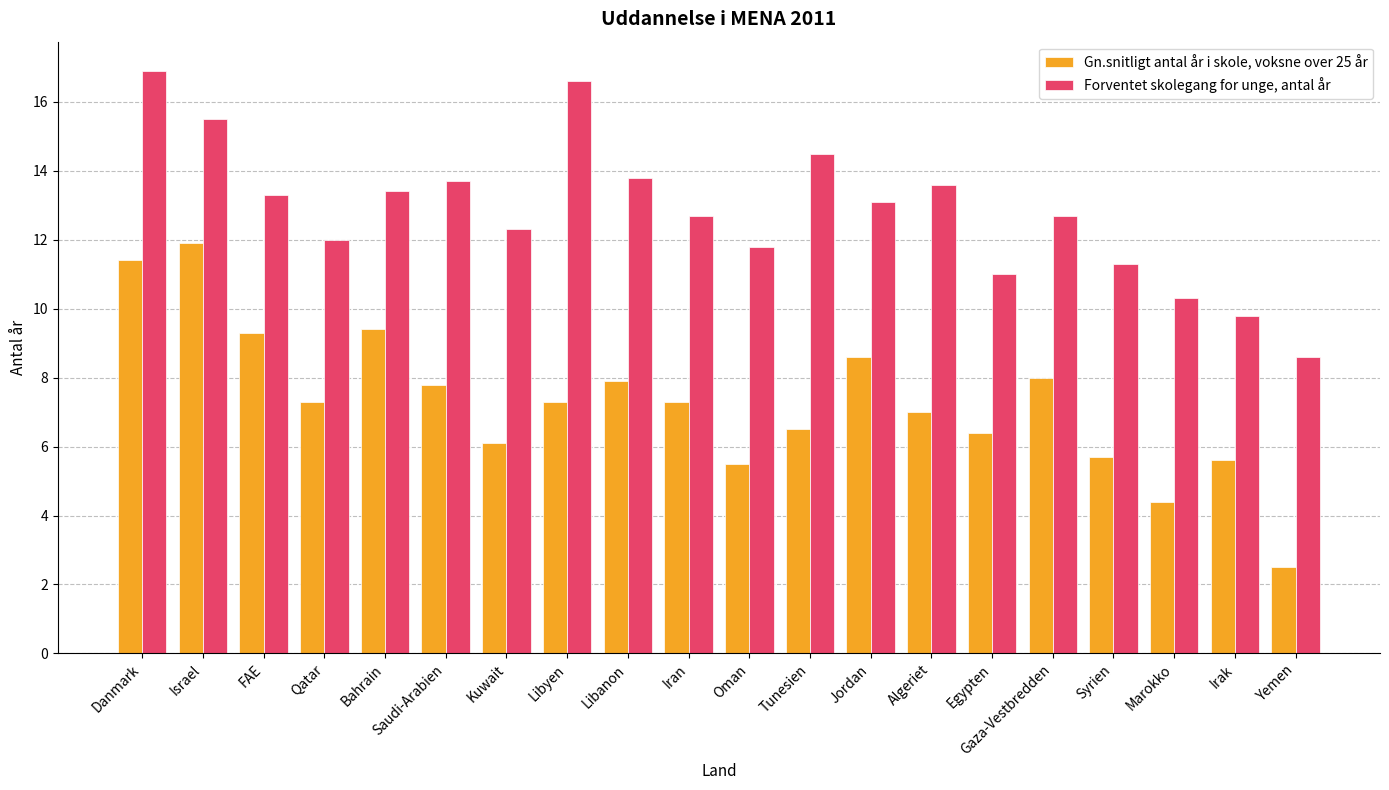

What is the spread (max minus min) of values at Kuwait?

6.2